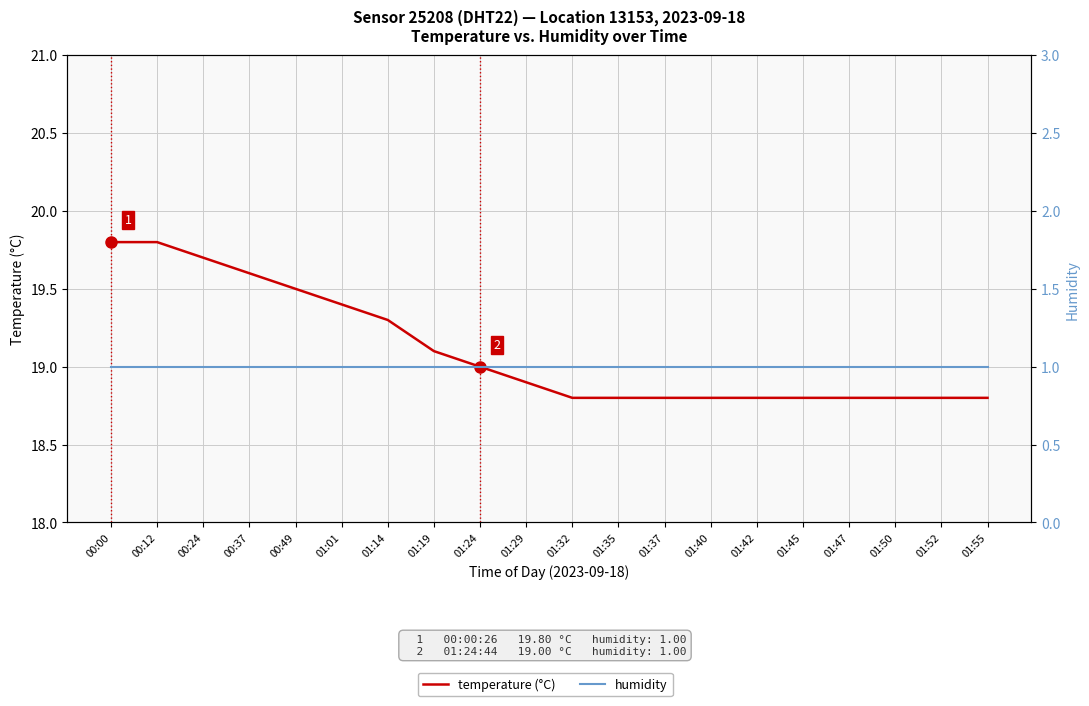

How many series are shown in this chart?

2